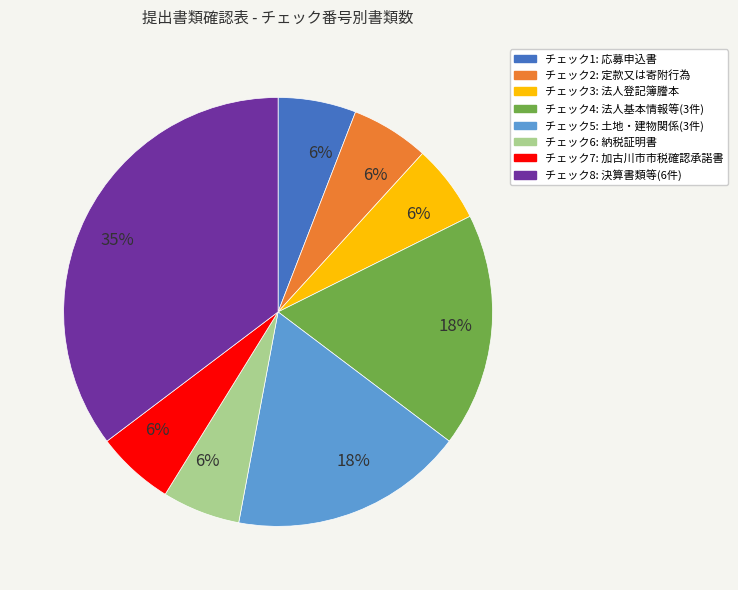

To the nearest percent, what is the average slice percentage?

12%